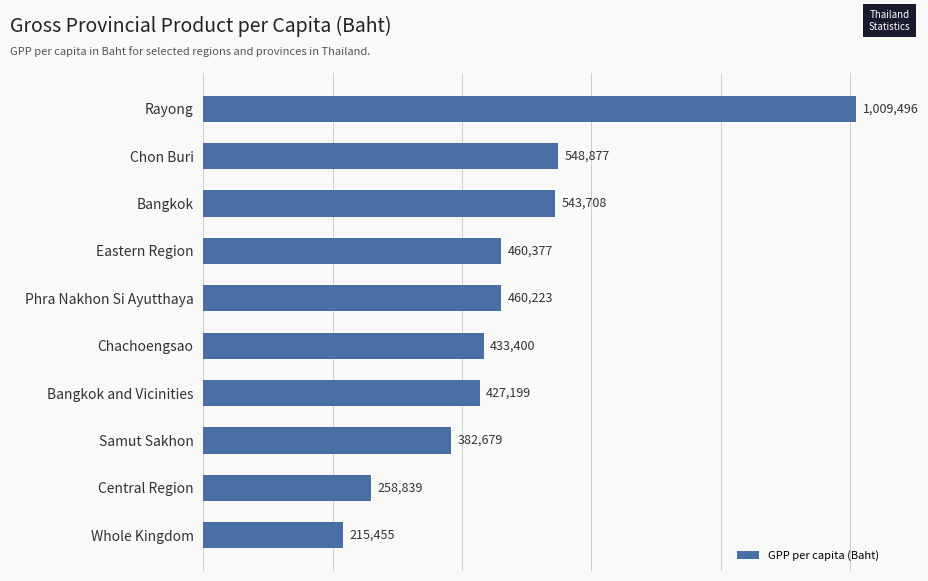

Is it true that the value at Phra Nakhon Si Ayutthaya is 139044?

False